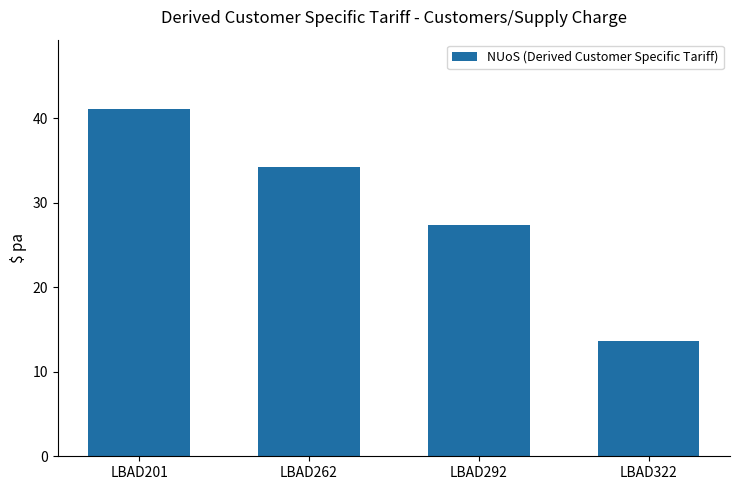

The chart shows a value of 34.2 at LBAD262. True or false?

True